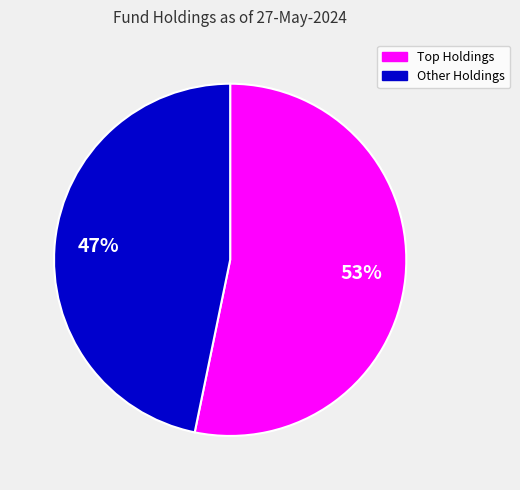

Is there any slice that represents more than half of the pie?

Yes